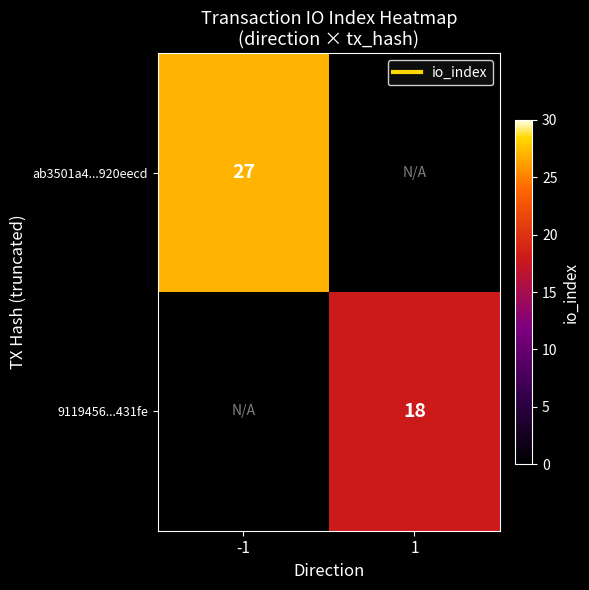

At which label does ab3501a4...920eecd reach its peak?

-1